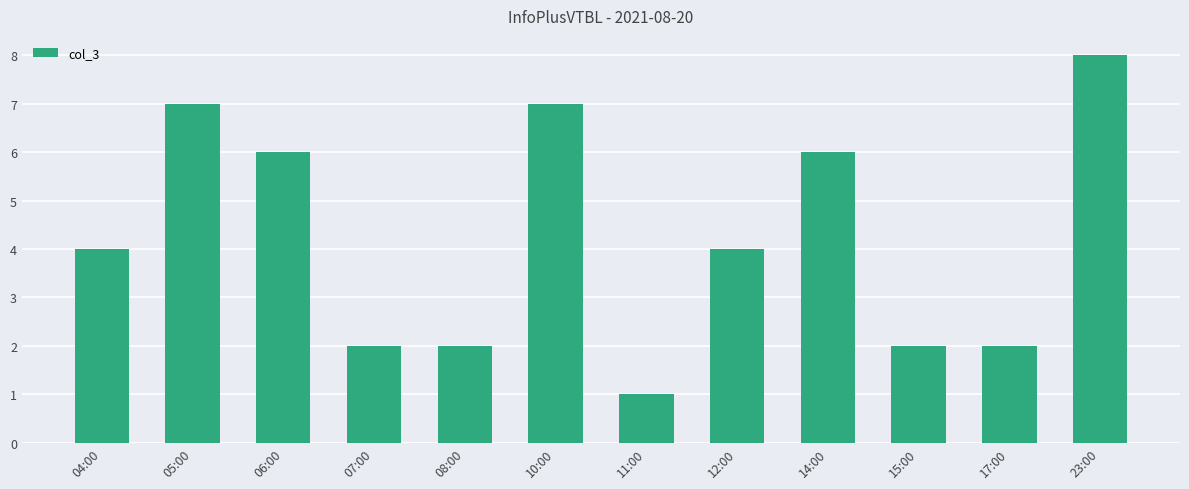

What is the label of the 4th bar from the right?

14:00